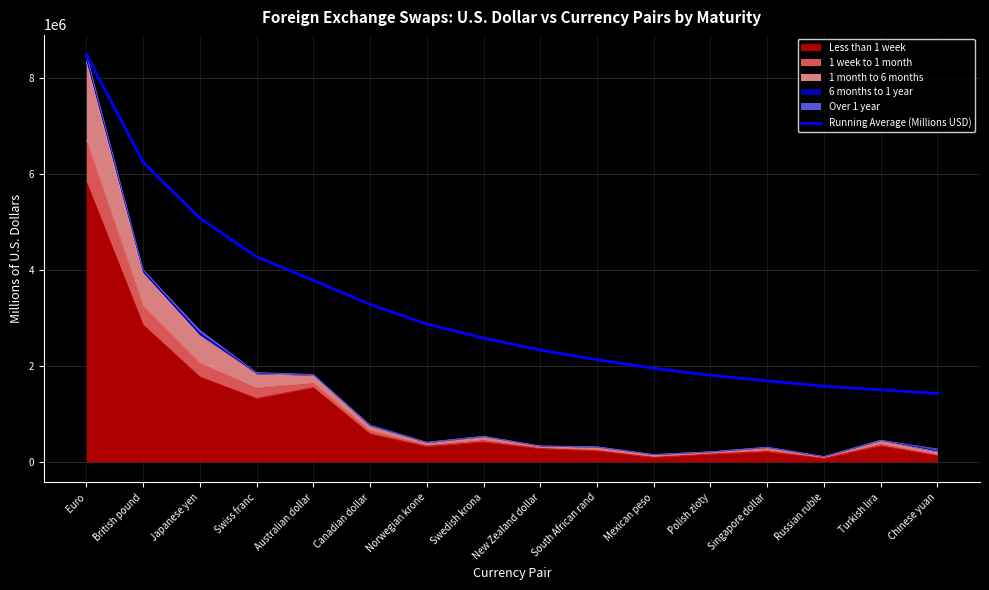

Which has a higher value, Swedish krona or Swiss franc?

Swiss franc